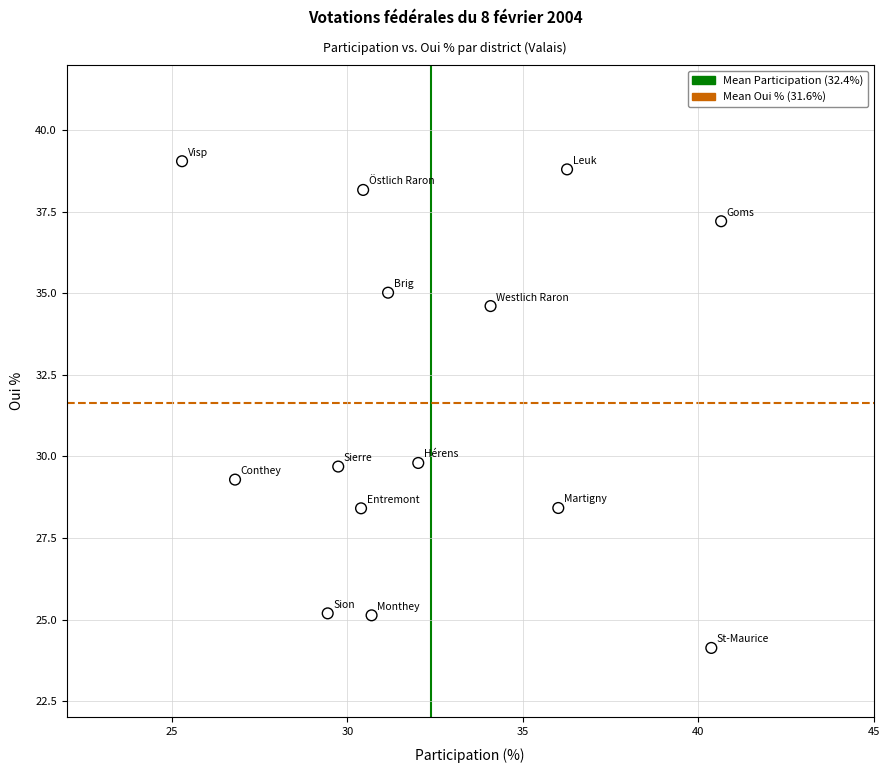

What is the range of X values (max minus min)?

15.4